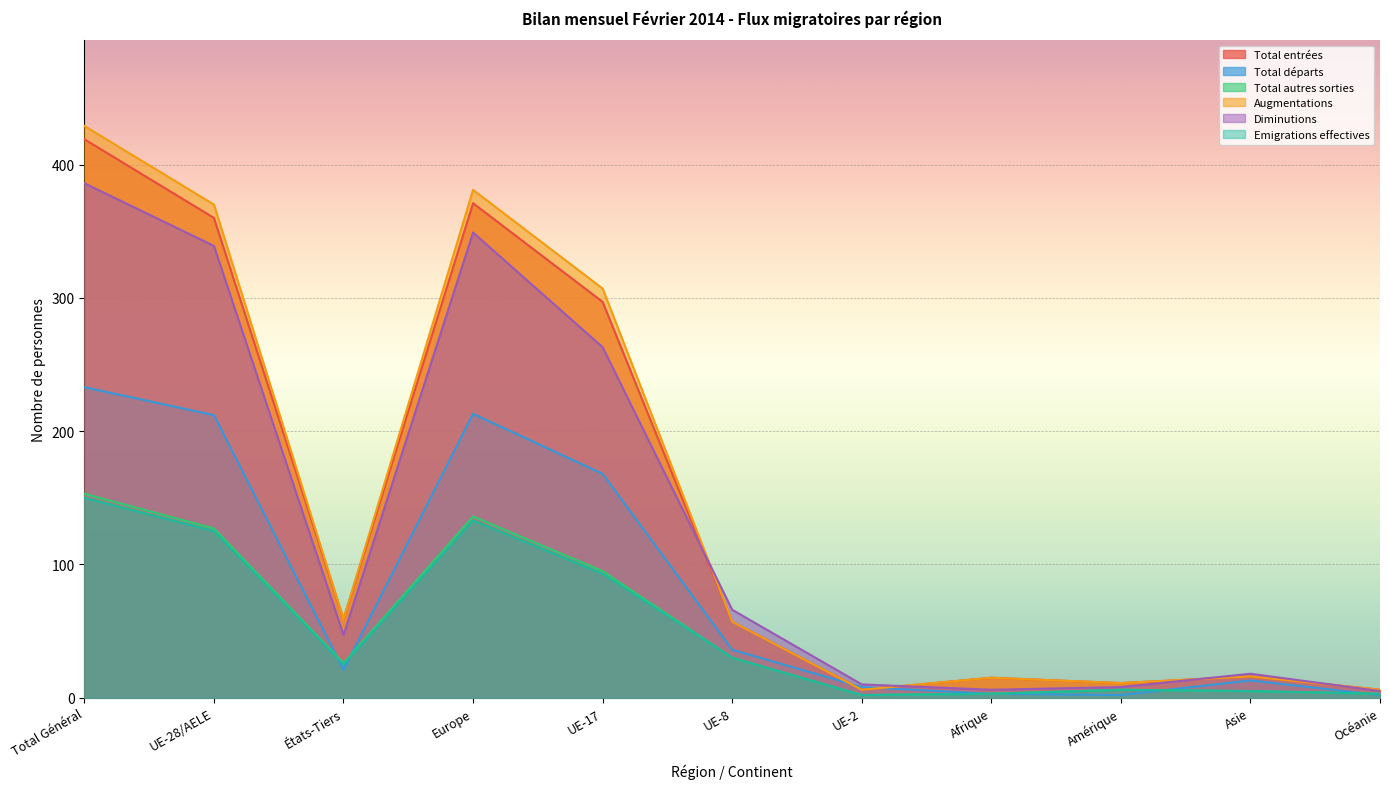

What is the smallest value displayed?

2